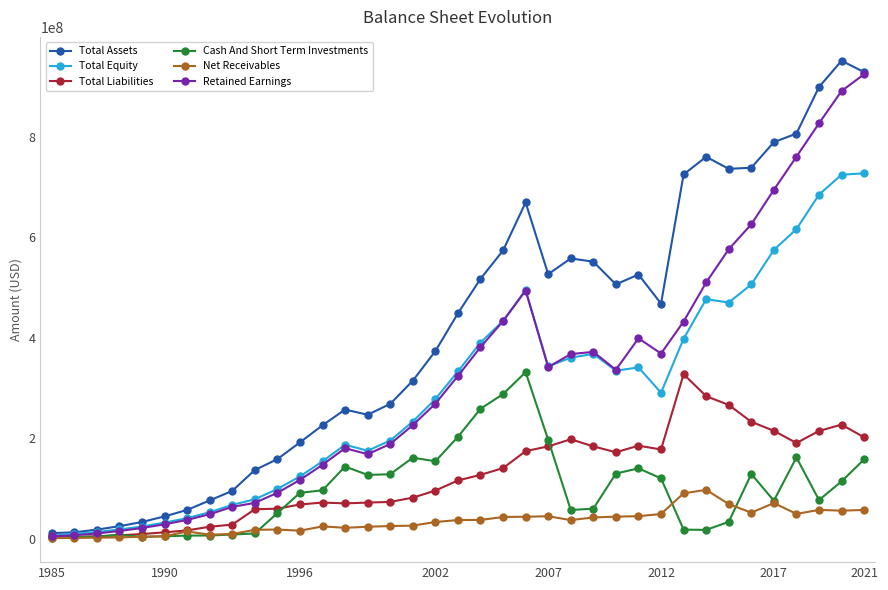

True or false: Total Assets has more than 0 interior local peaks.

True